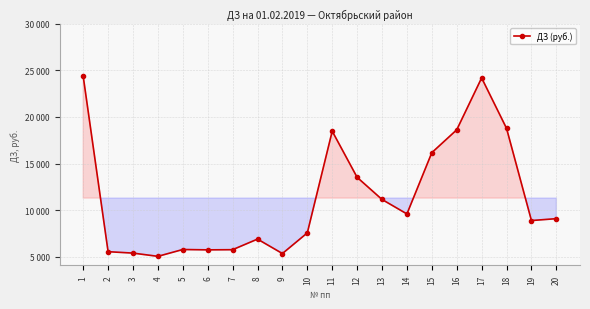

What is the sum of all values?

226116.4